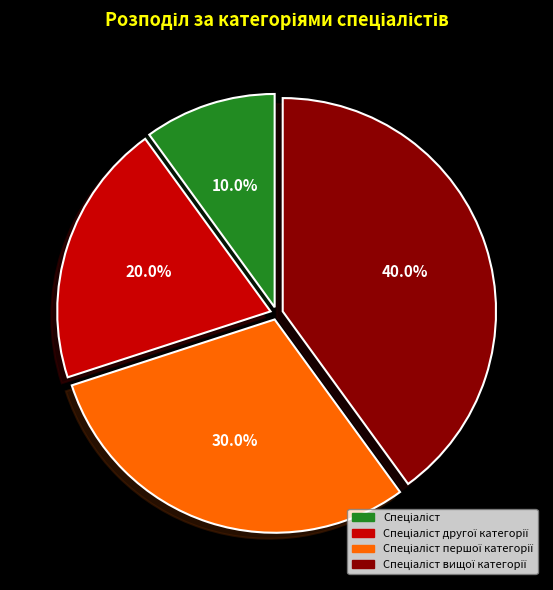

Is there a majority slice in this chart?

No